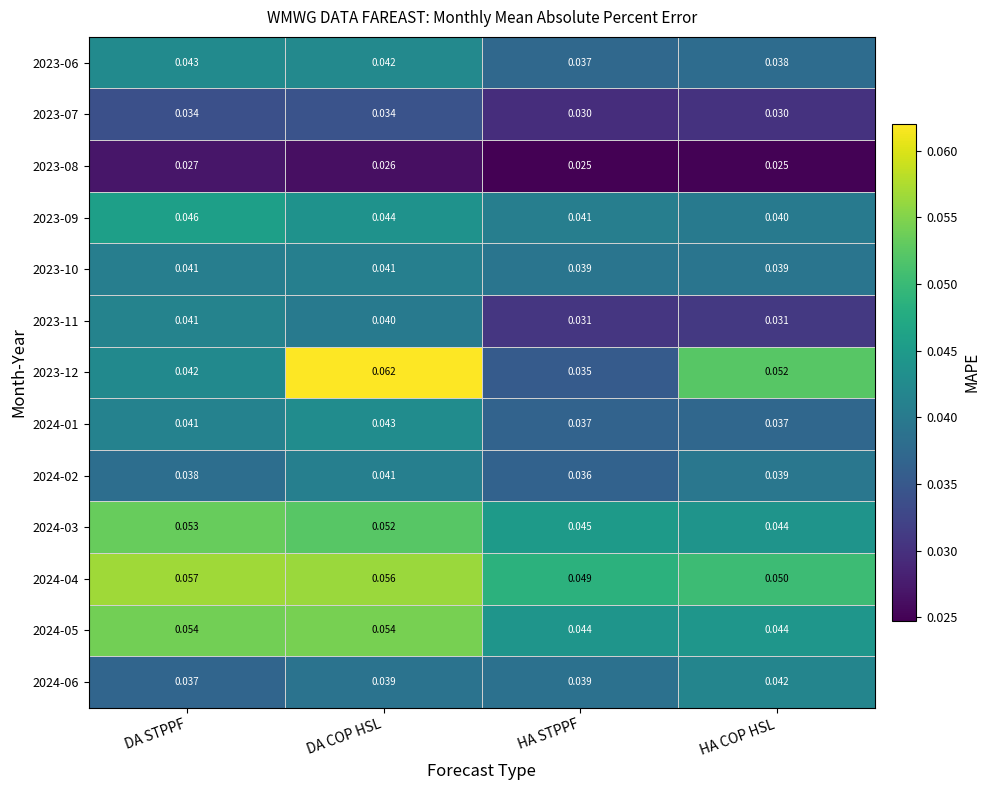

List the labels in order of 2023-12 value, largest first.

DA COP HSL, HA COP HSL, DA STPPF, HA STPPF